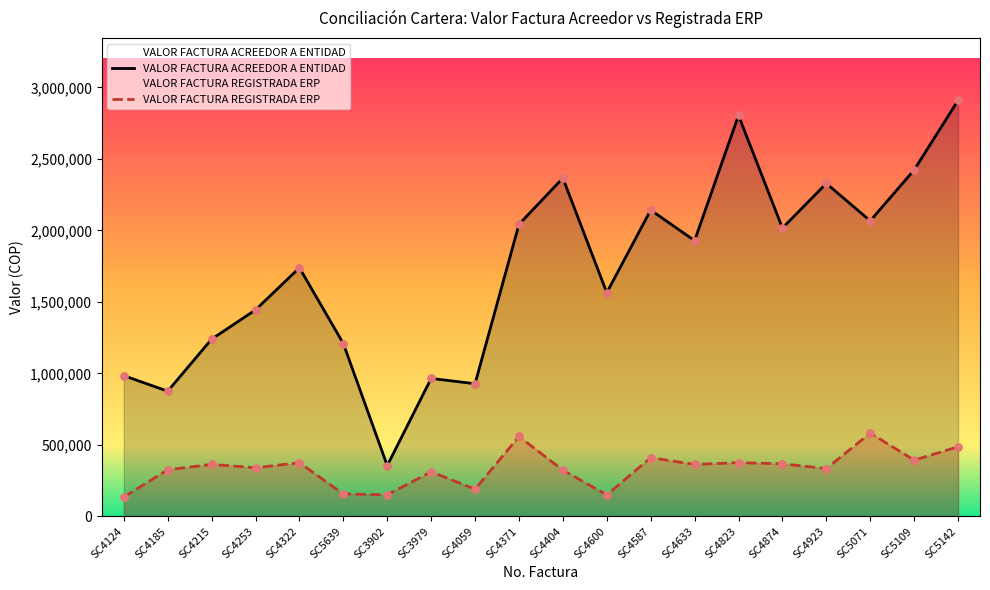

Is the value of VALOR FACTURA ACREEDOR A ENTIDAD at SC5142 greater than the value of VALOR FACTURA REGISTRADA ERP at SC3979?

Yes